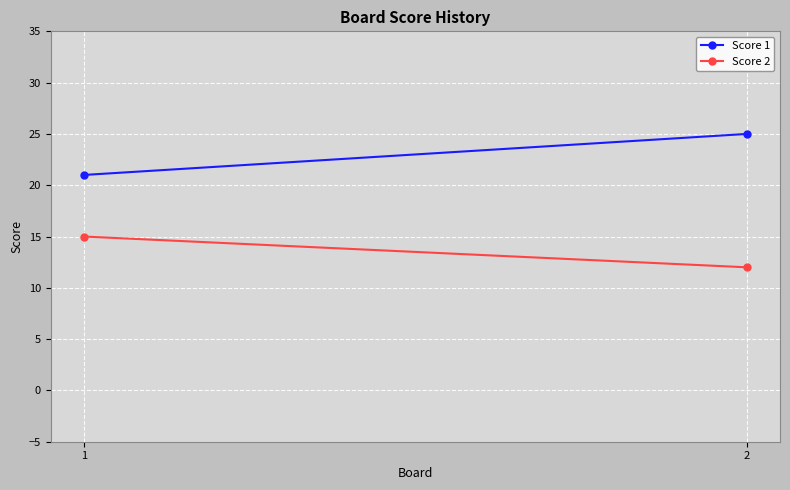

Read the Score 1 value at 2.

25